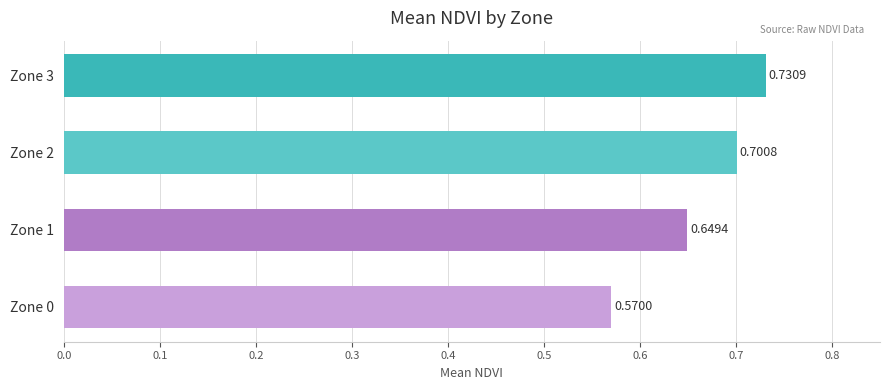

What is the sum of all values?

2.7